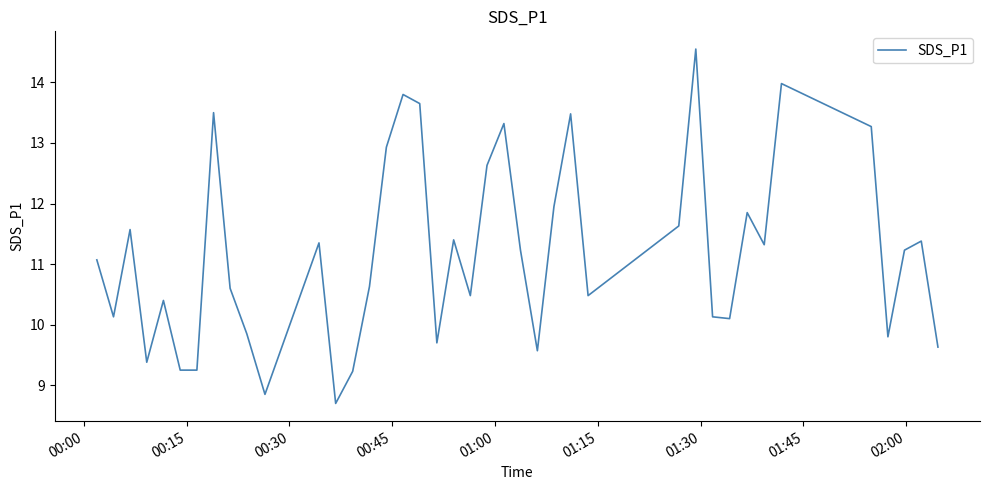

What is the maximum value shown in the chart?

14.6